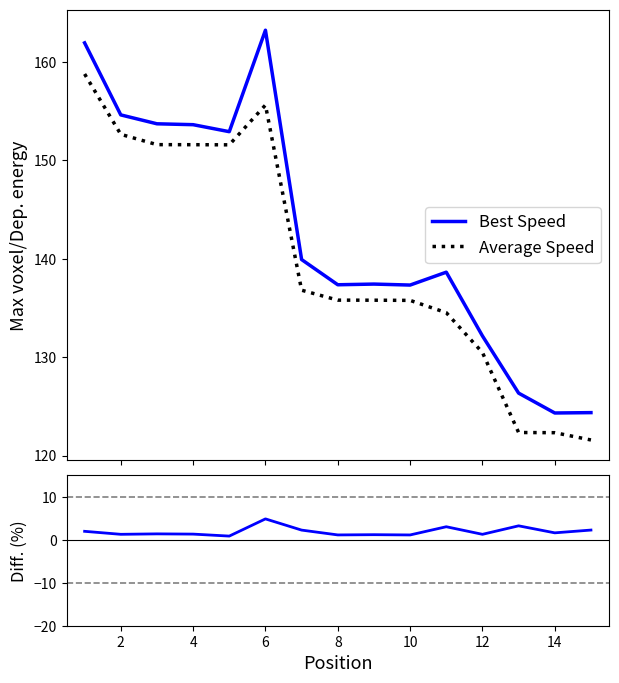

What is the difference between the maximum and minimum values in the Diff series?

4.0